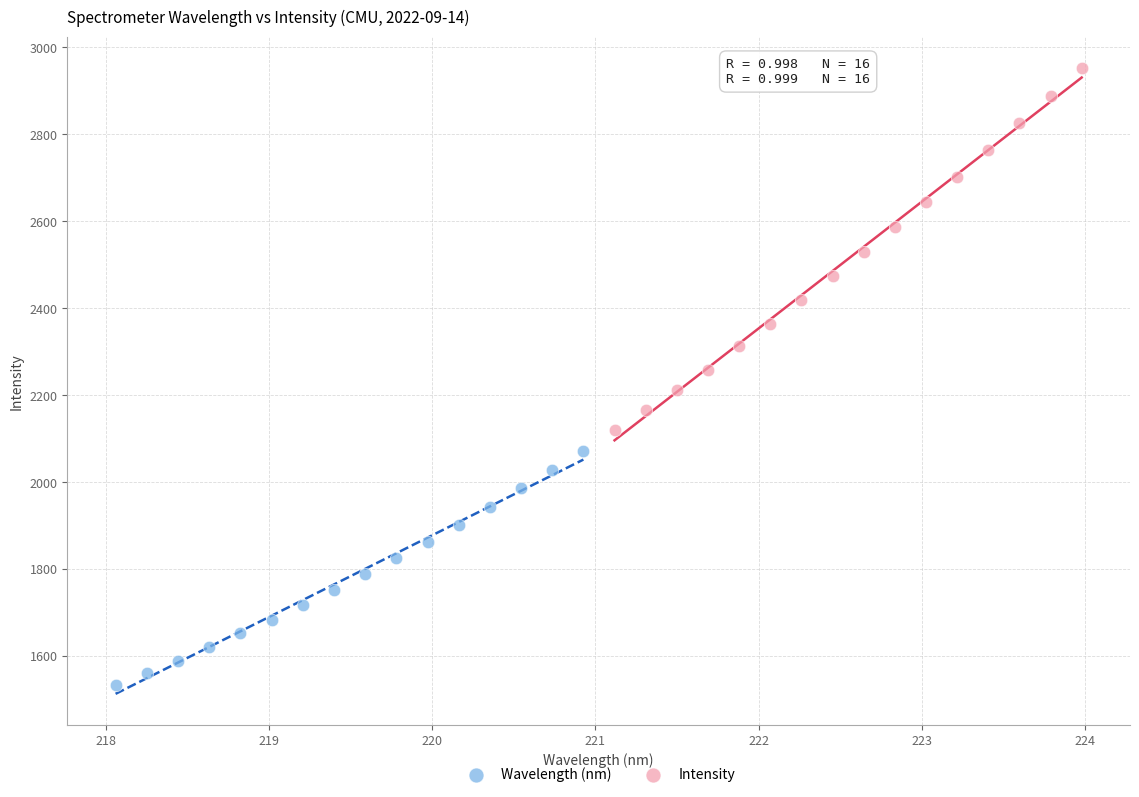

Which series reaches the maximum Y coordinate?

Intensity